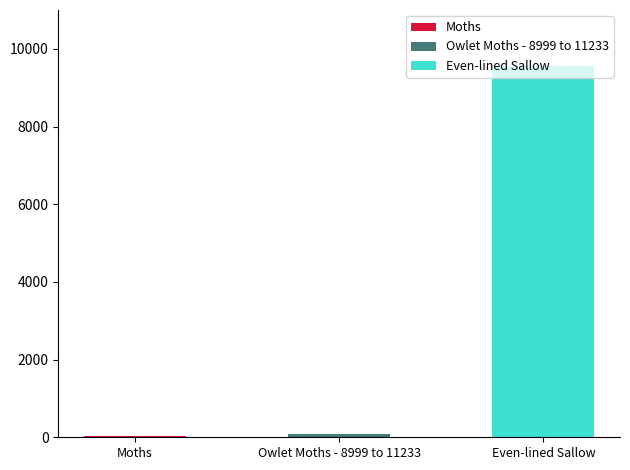

True or false: the data shows 19.5 at Moths.

False